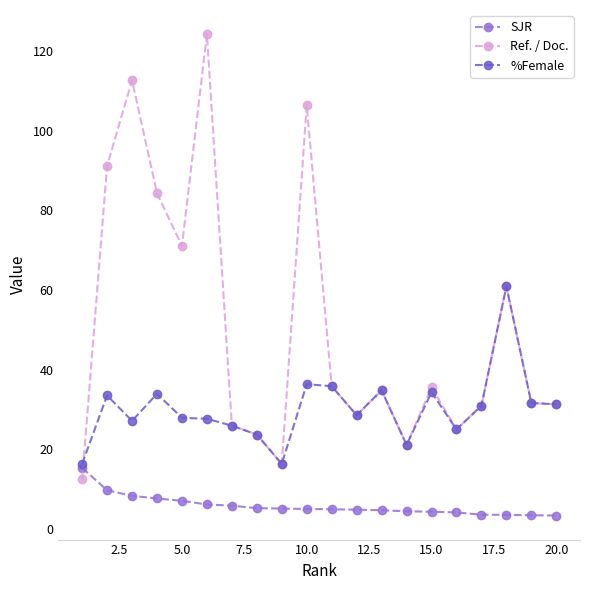

What is the smallest value displayed?

3.4